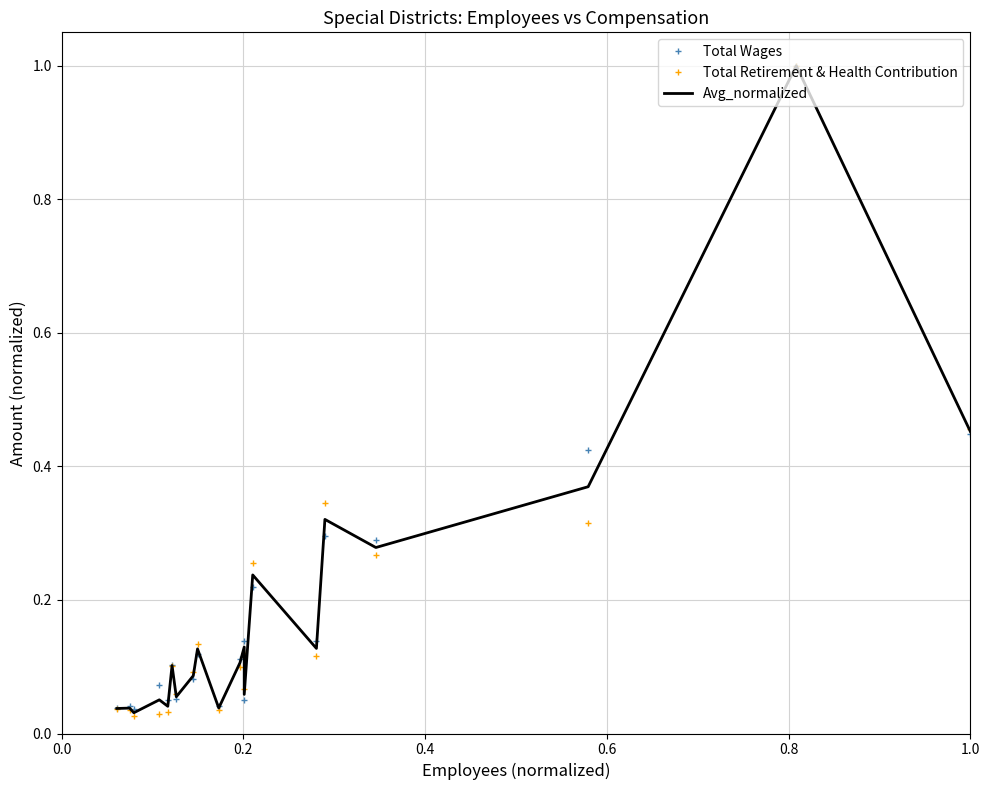

True or false: Total Wages has a value of 0.4 at 1.0.

True